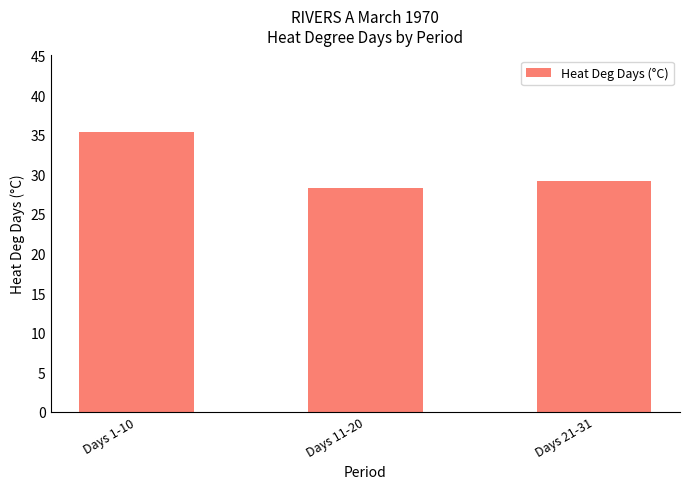

What is the ratio of the value at Days 11-20 to the value at Days 1-10?

0.8